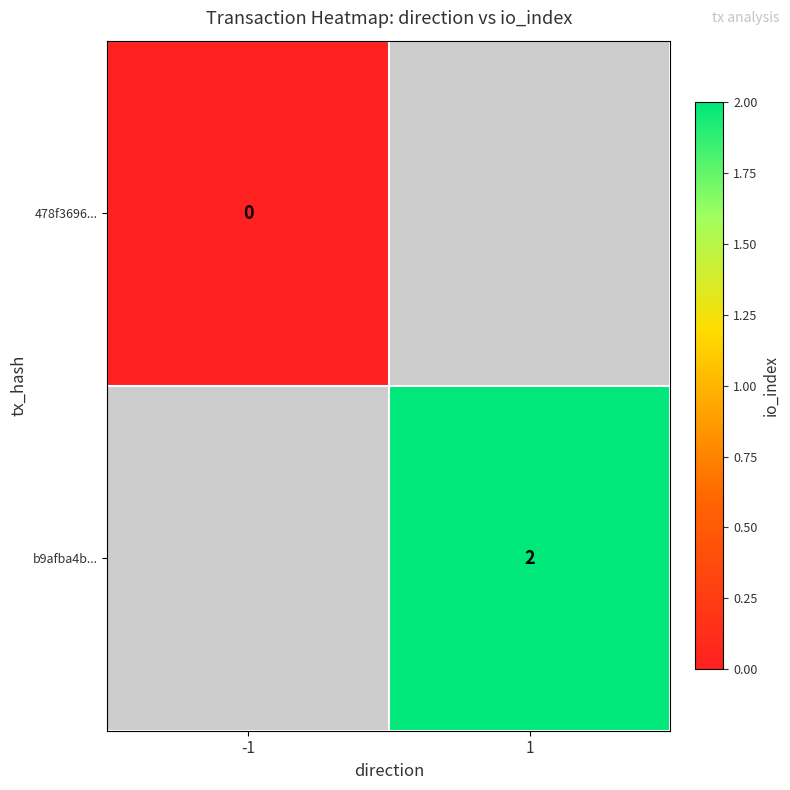

Is it true that b9afba4b... equals 1 at 1?

False